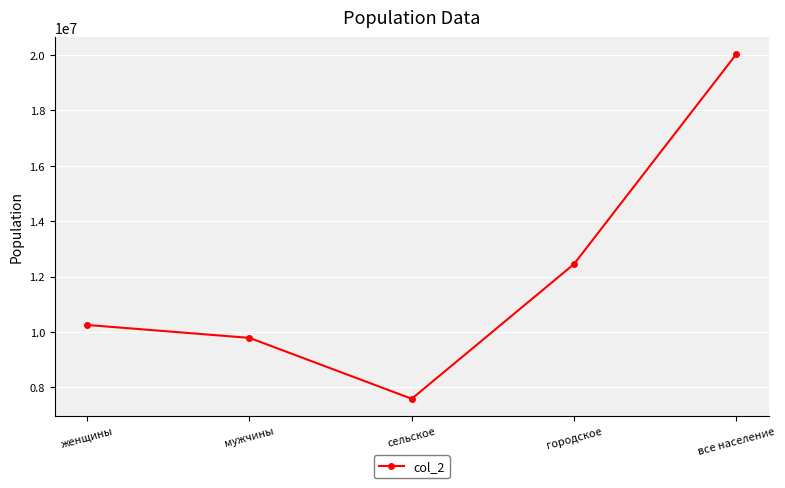

Which label corresponds to the largest value in the chart?

все население